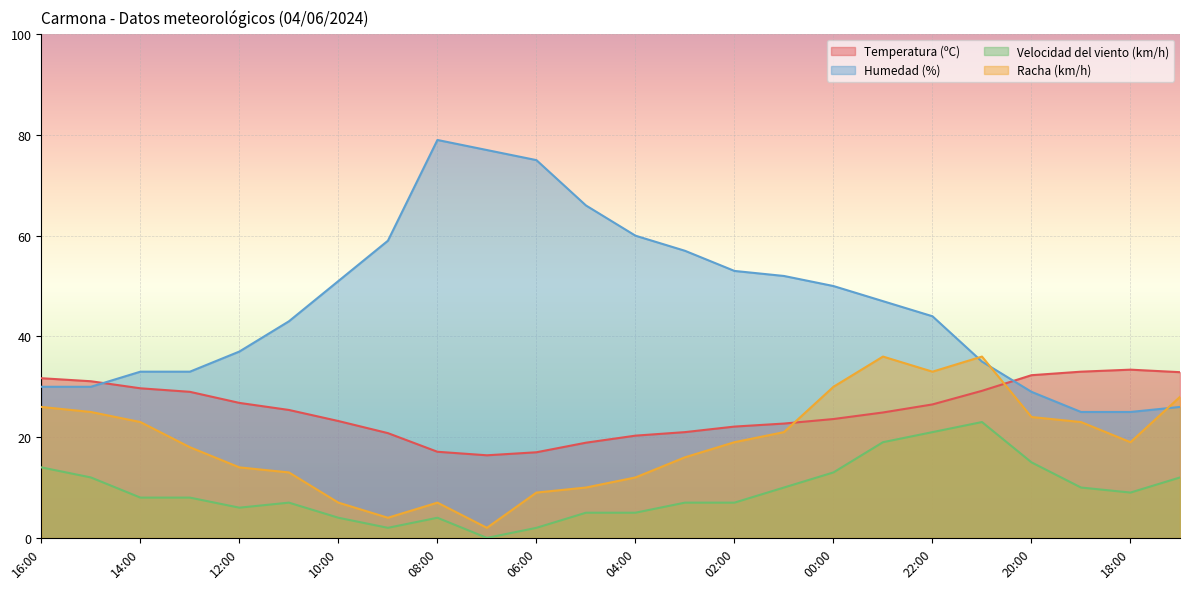

What is the difference between the Racha (km/h) values at 05:00 and 15:00?

15.0